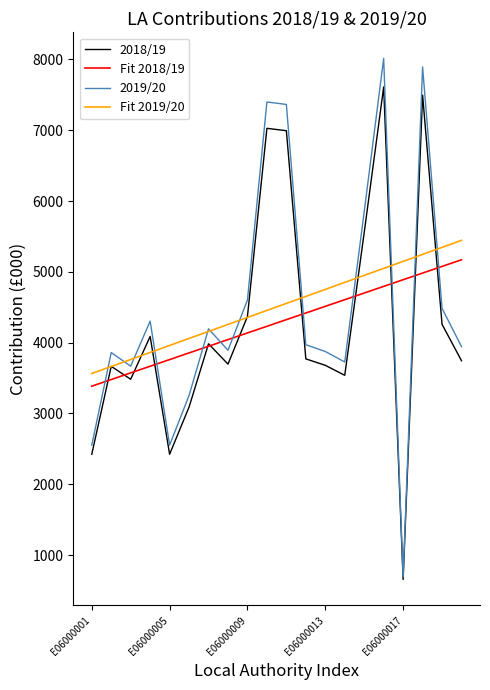

Which series has the widest spread of values?

2019/20